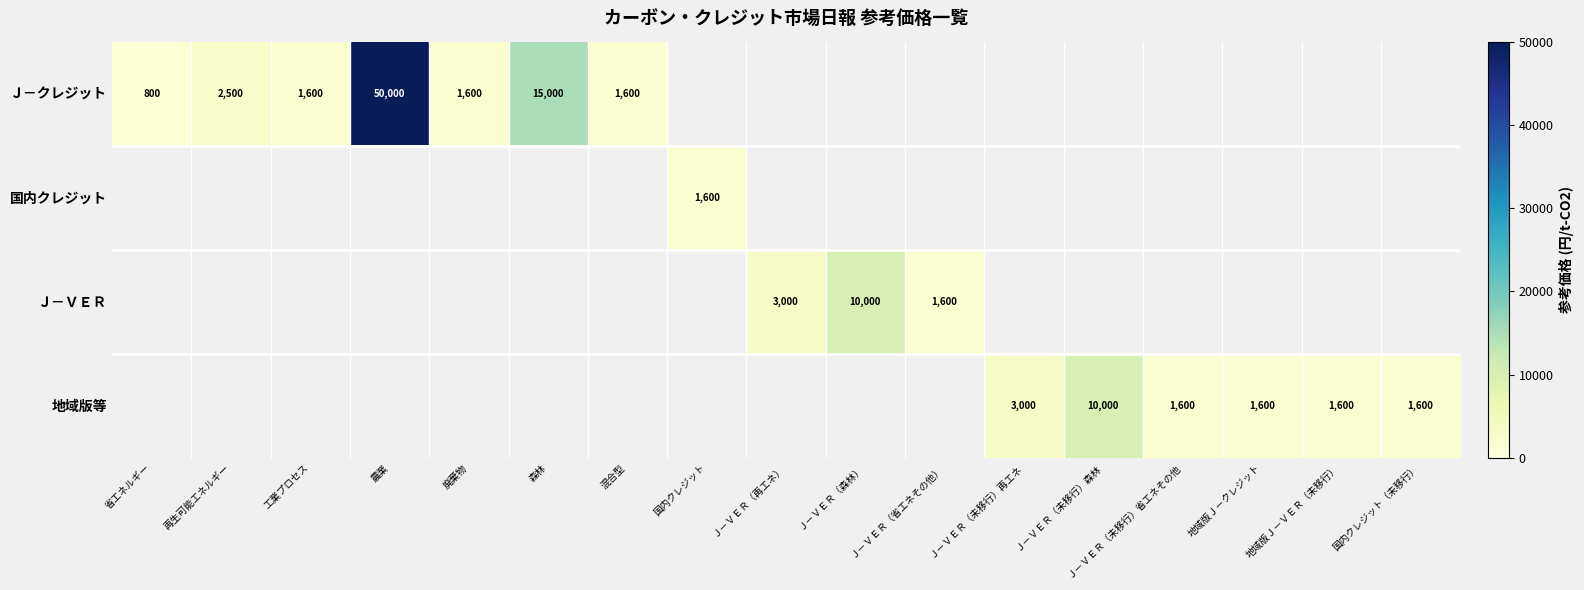

What is the sum of the Ｊ－クレジット values at 森林 and 省エネルギー?

15800